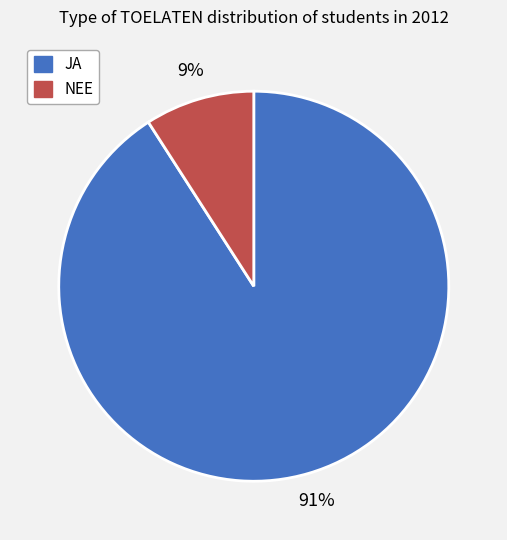

To the nearest percent, what is the combined percentage of JA and NEE?

100%